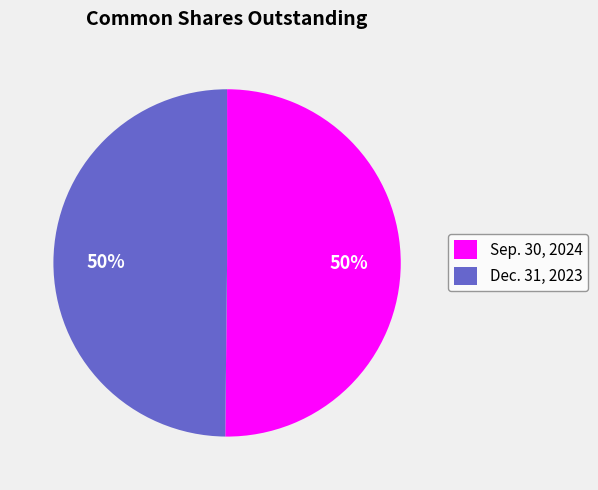

Do Sep. 30, 2024 and Dec. 31, 2023 together represent more than half of the pie?

Yes